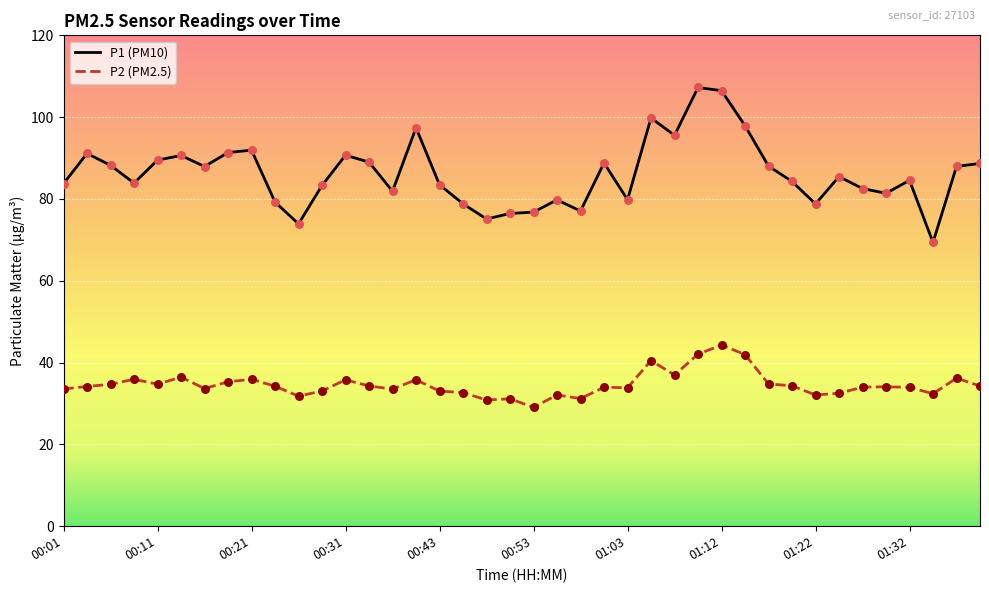

Which series has the largest range (max minus min)?

P1 (PM10)